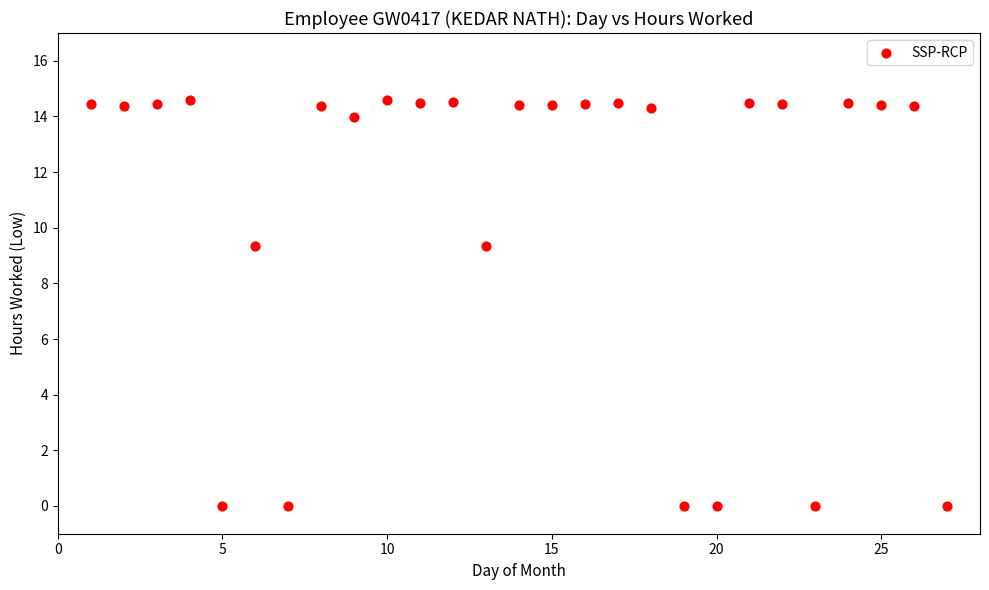

What is the range of Y values (max minus min)?

14.6